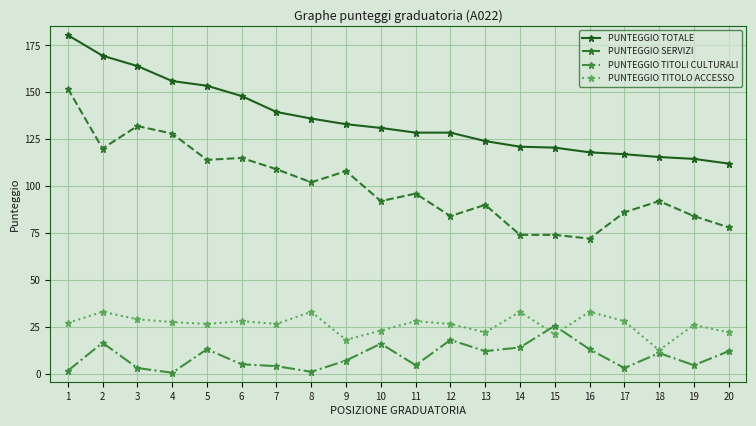

True or false: PUNTEGGIO TITOLI CULTURALI and PUNTEGGIO TOTALE intersect in this chart.

False